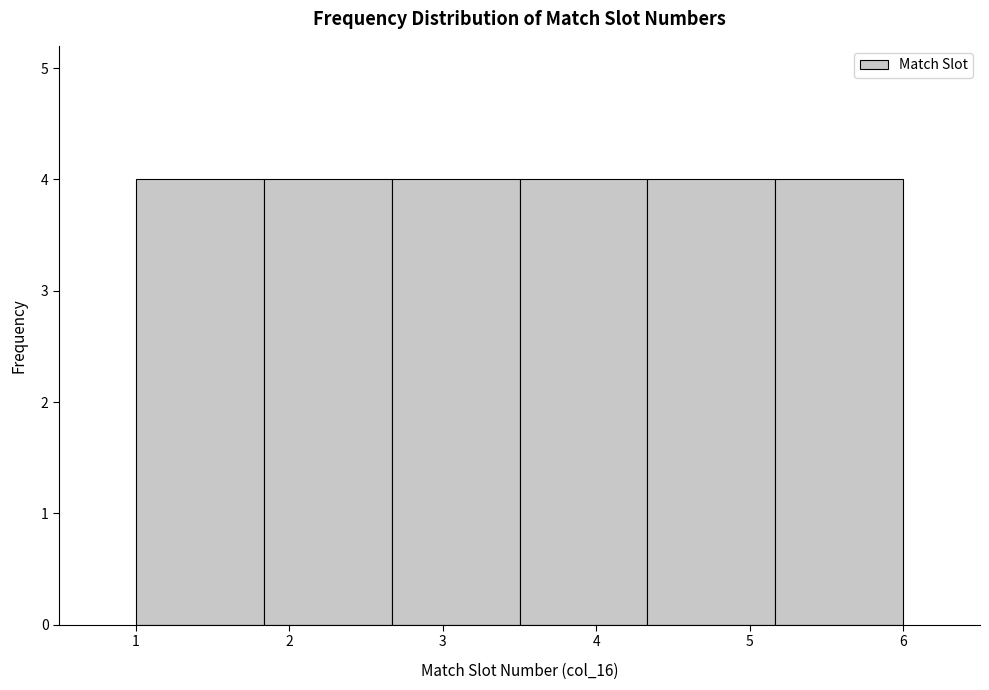

What is the height of the bar covering 4.3 to 5.2 on the x-axis? Neither the bar edges nor the heights are printed on the chart, so give them approximately, as read against the axes.

4